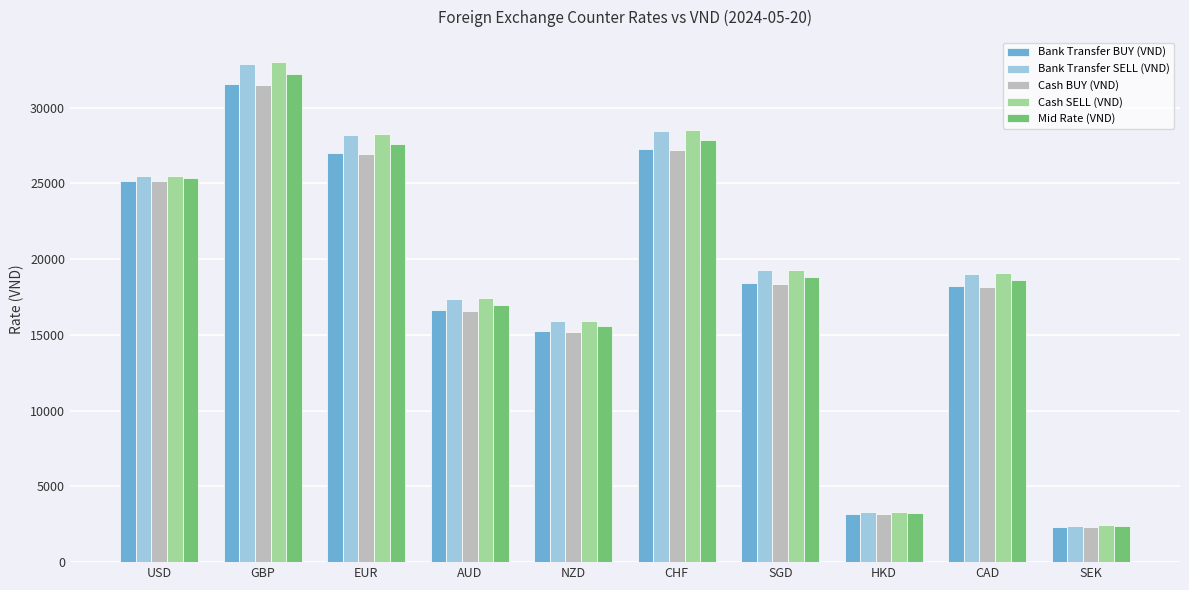

How many data points in Mid Rate (VND) are less than 18846?

5